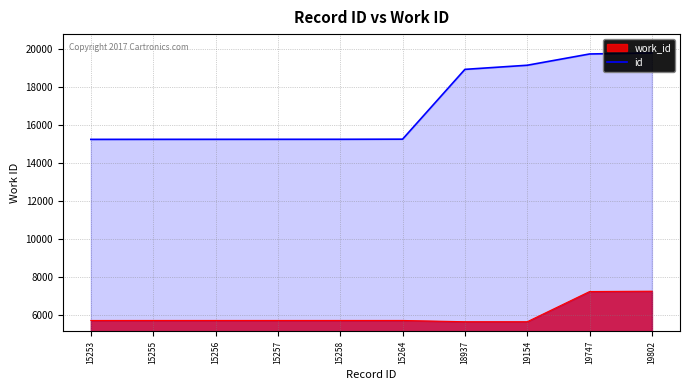

Reading left to right, extract all data points from this chart.

15253=15253	15255=15255	15256=15256	15257=15257	15258=15258	15264=15264	18937=18937	19154=19154	19747=19747	19802=19802